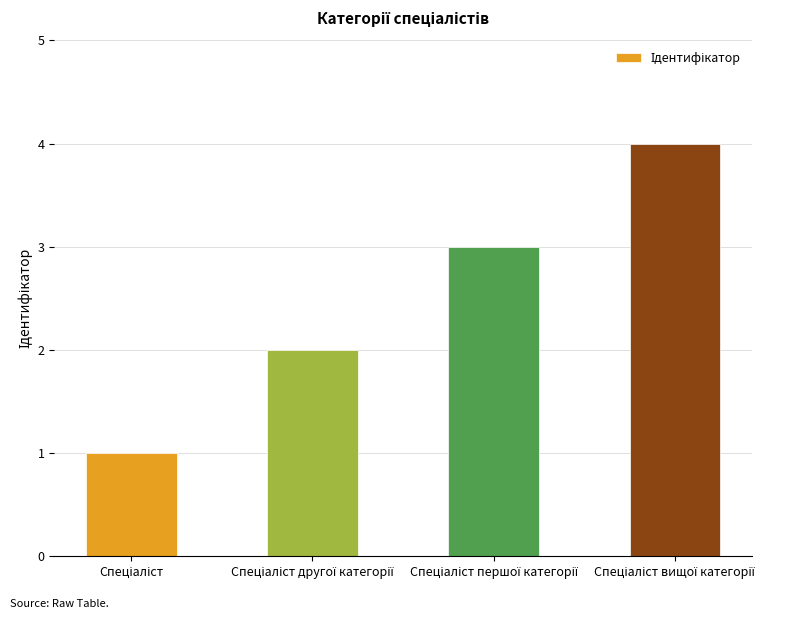

What is the maximum value shown in the chart?

4